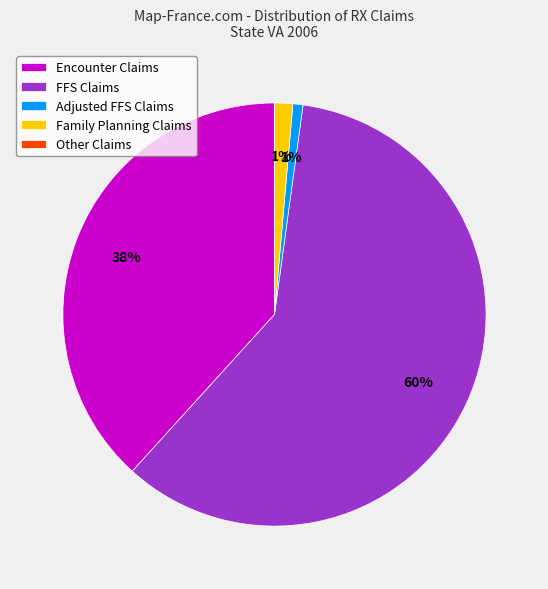

Is there any slice that represents more than half of the pie?

Yes